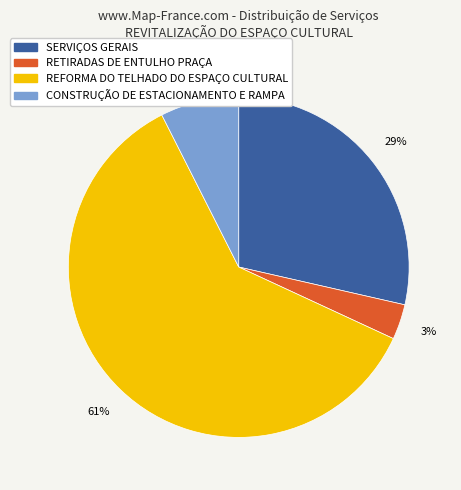

Do RETIRADAS DE ENTULHO PRAÇA and SERVIÇOS GERAIS together represent more than half of the pie?

No